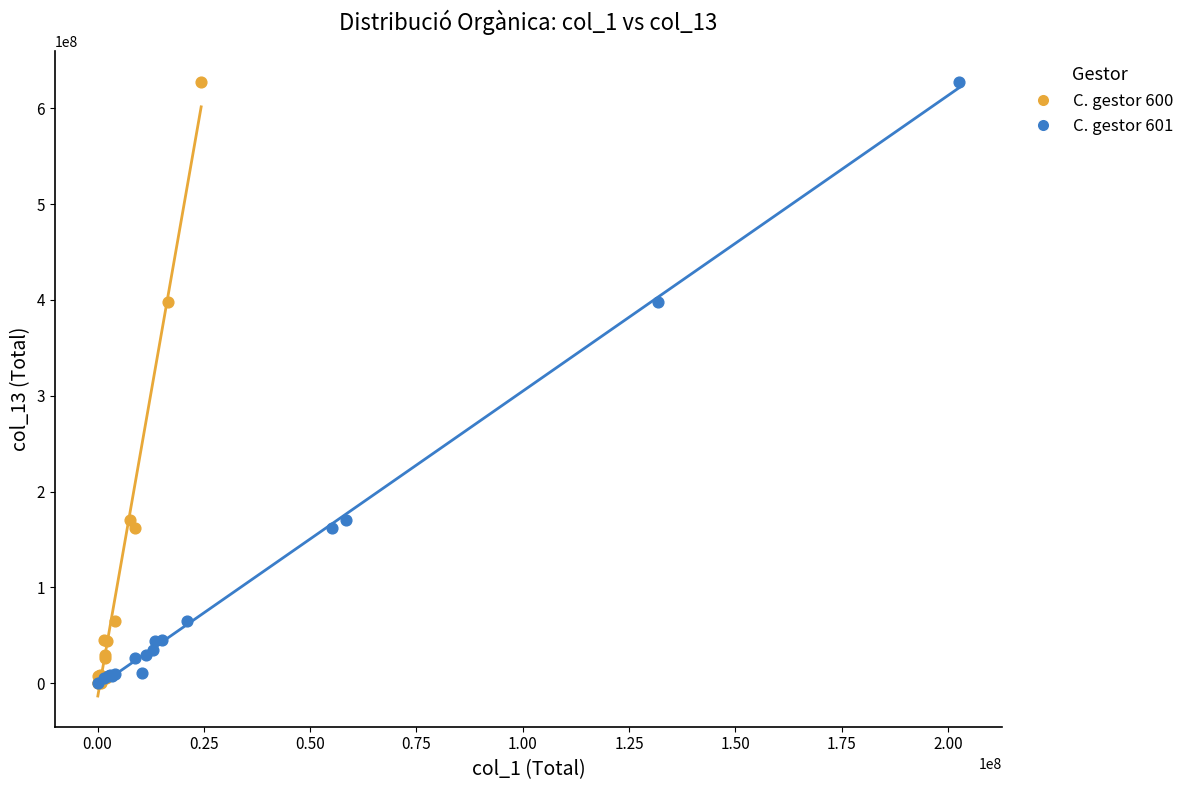

What are all the series names shown in the legend?

C. gestor 600, C. gestor 601